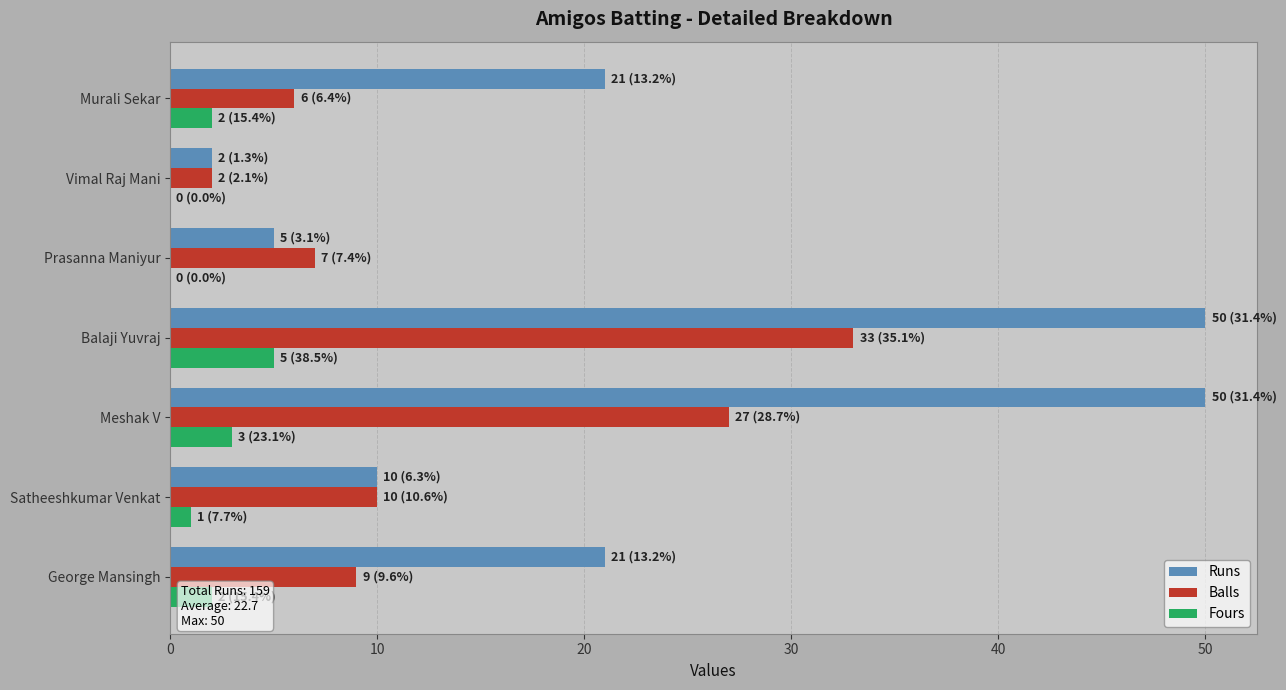

What is the sum of the Runs values at Vimal Raj Mani and Meshak V?

52